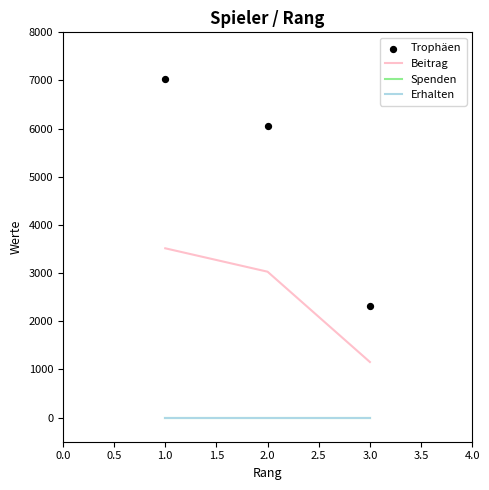

Which series has the largest total across all categories?

Trophäen